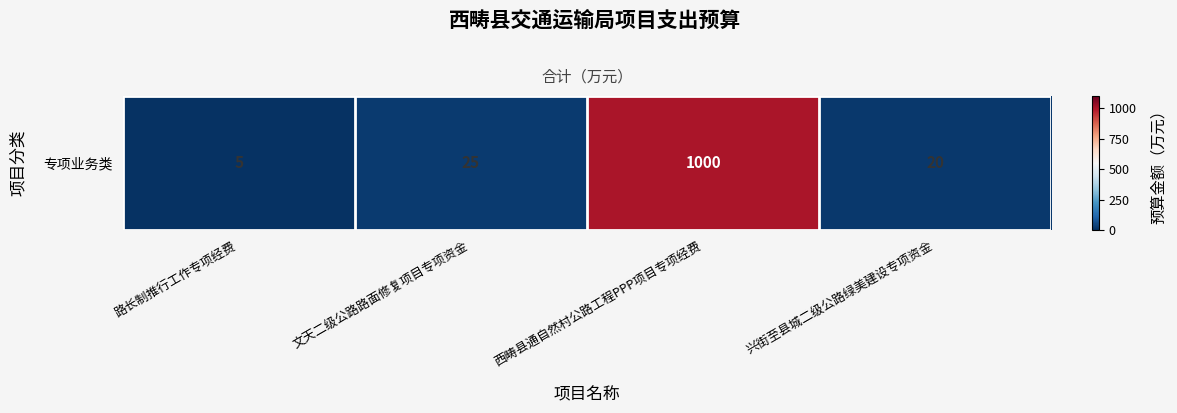

How many data points are less than 25?

2